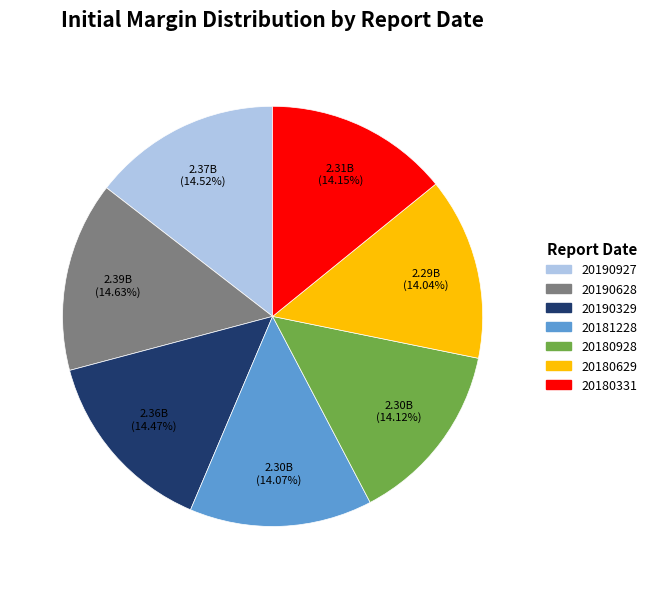

How many segments does this pie chart have?

7